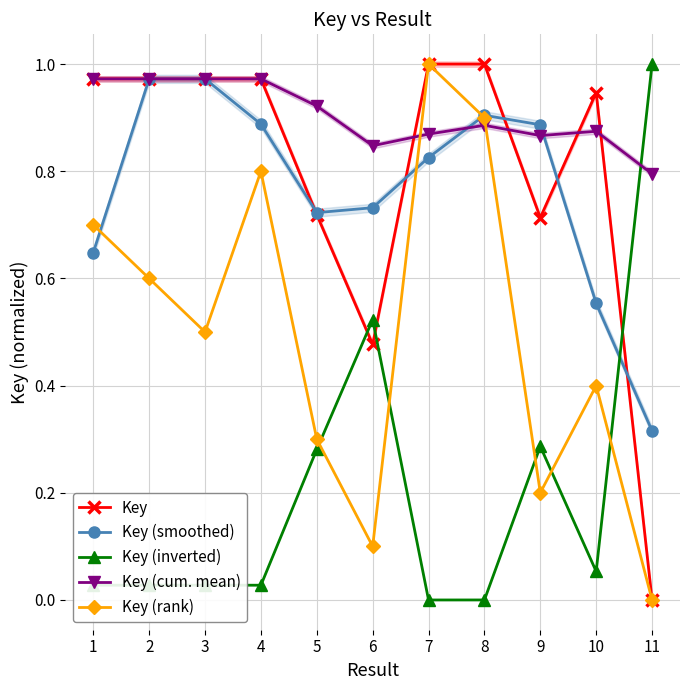

Which series ends up on top after the final intersection of Key (rank) and Key (cum. mean)?

Key (cum. mean)